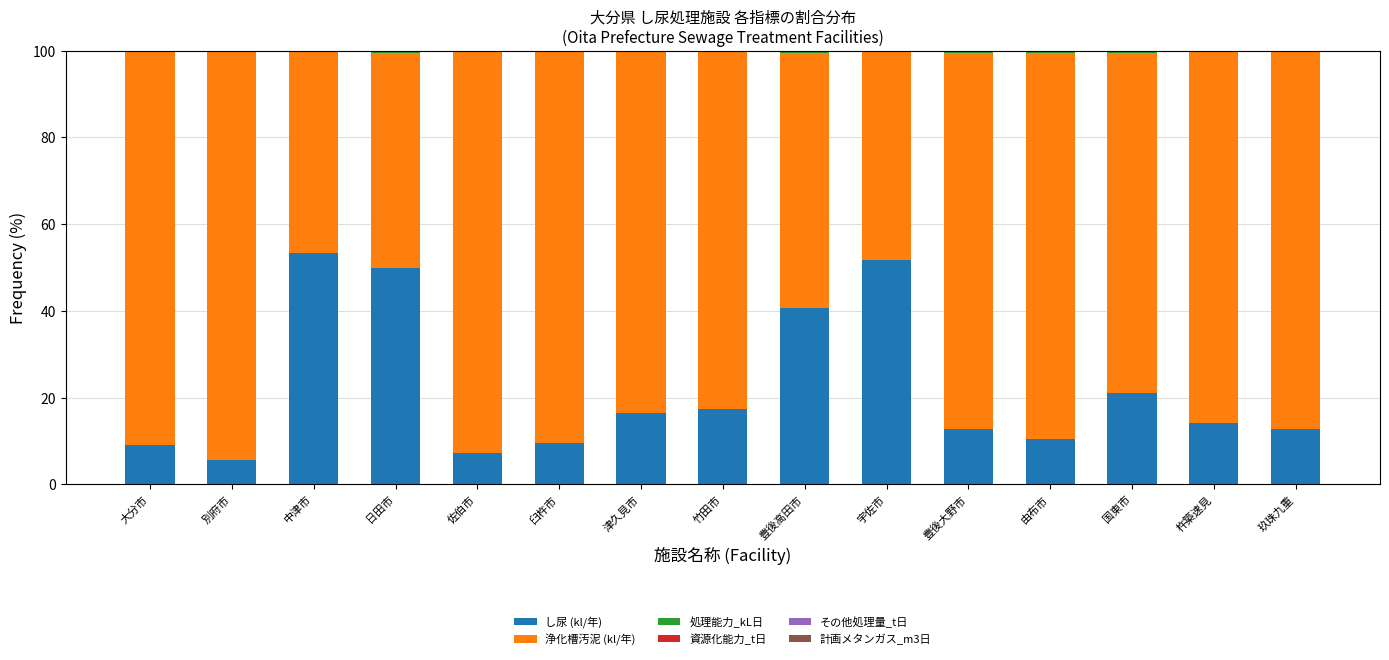

What is the highest value of the し尿 (kl/年) series?

53.3